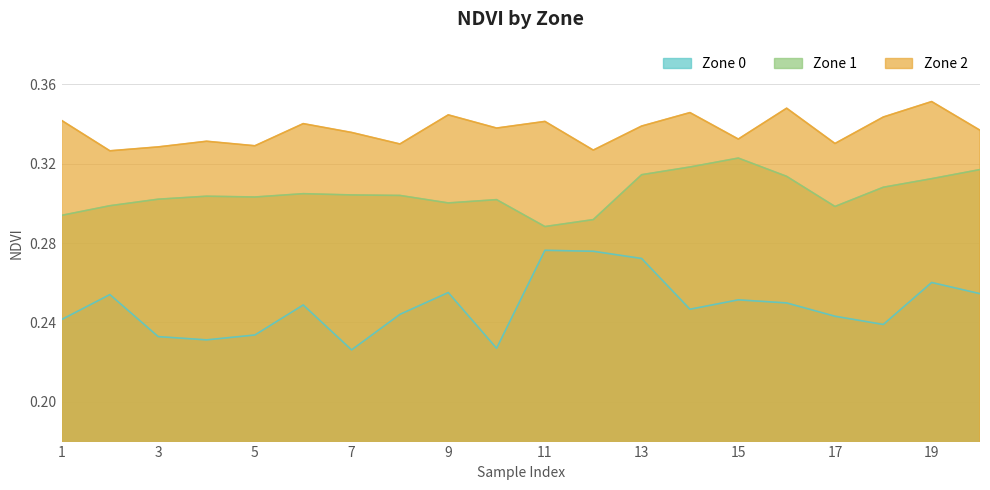

How many lines are shown in the chart?

3